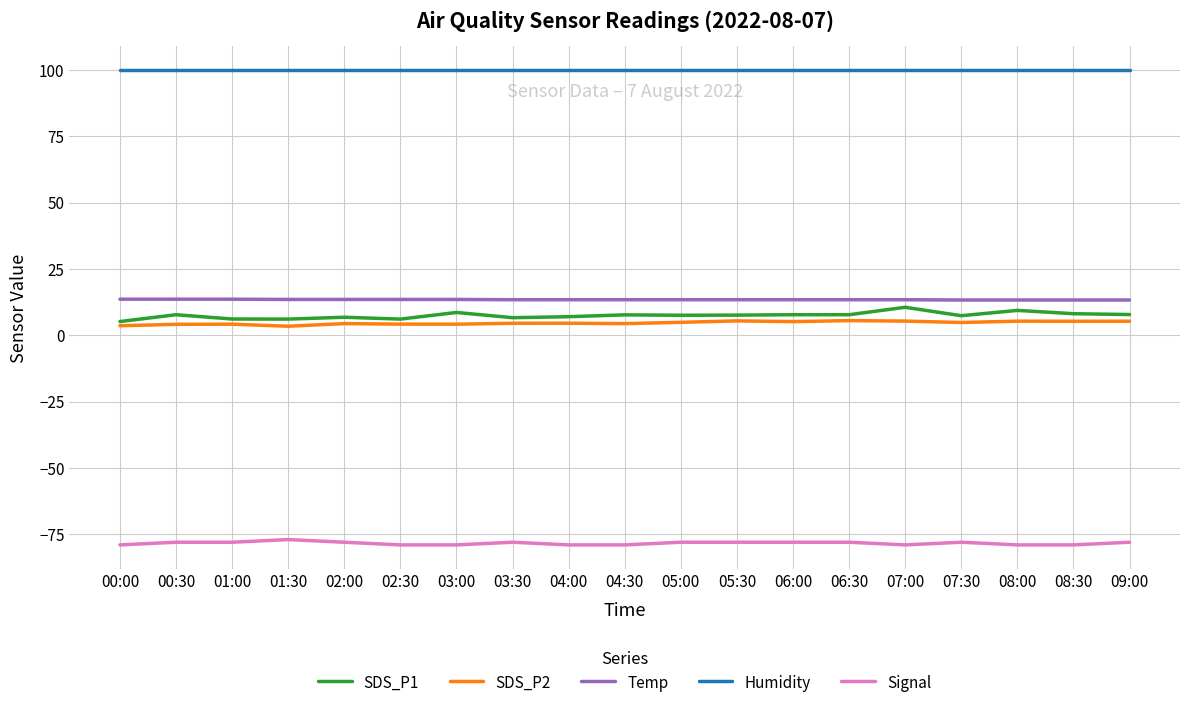

Is this an area chart (filled region under the line)?

No